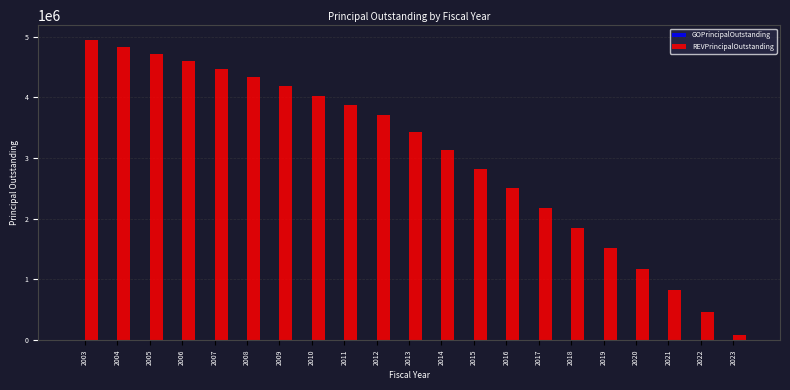

Reading left to right, what are all the values shown in this chart?

2003=4945000	2004=4835000	2005=4720000	2006=4595000	2007=4465000	2008=4330000	2009=4185000	2010=4030000	2011=3870000	2012=3715000	2013=3435000	2014=3130000	2015=2820000	2016=2500000	2017=2175000	2018=1850000	2019=1515000	2020=1175000	2021=825000	2022=465000	2023=90000